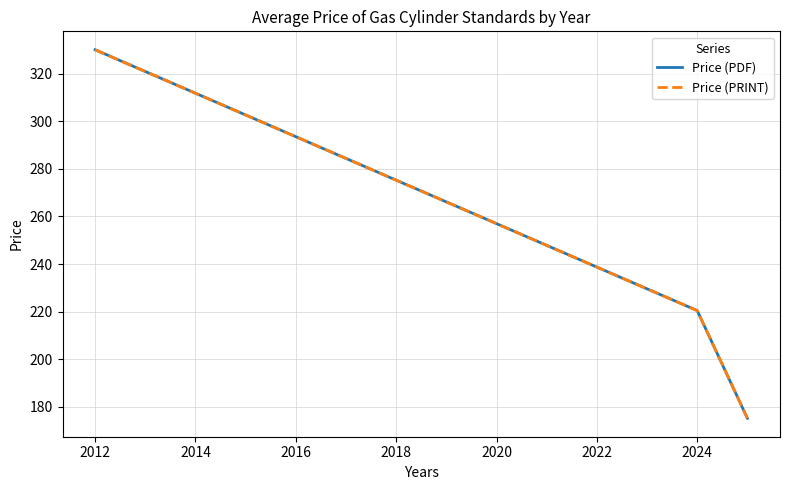

How many categories are shown in the chart?

3